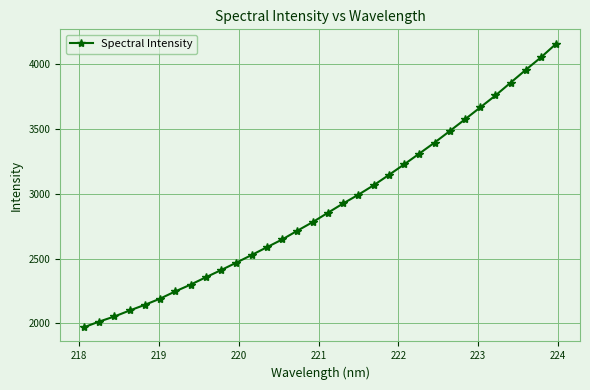

What is the value of the 26th point from the left?

3573.9